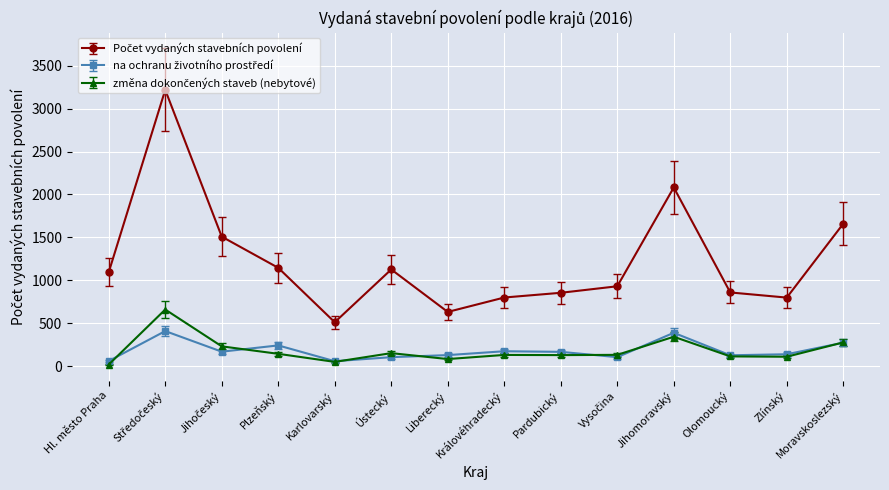

What is the greatest value displayed?

3218